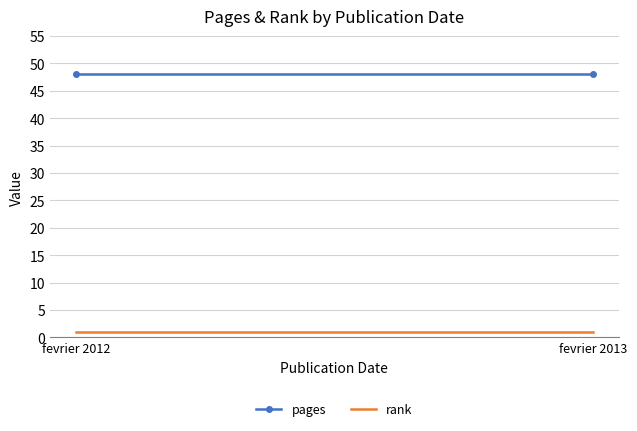

Reading left to right, extract all data points from this chart.

pages: 48	48
rank: 1	1